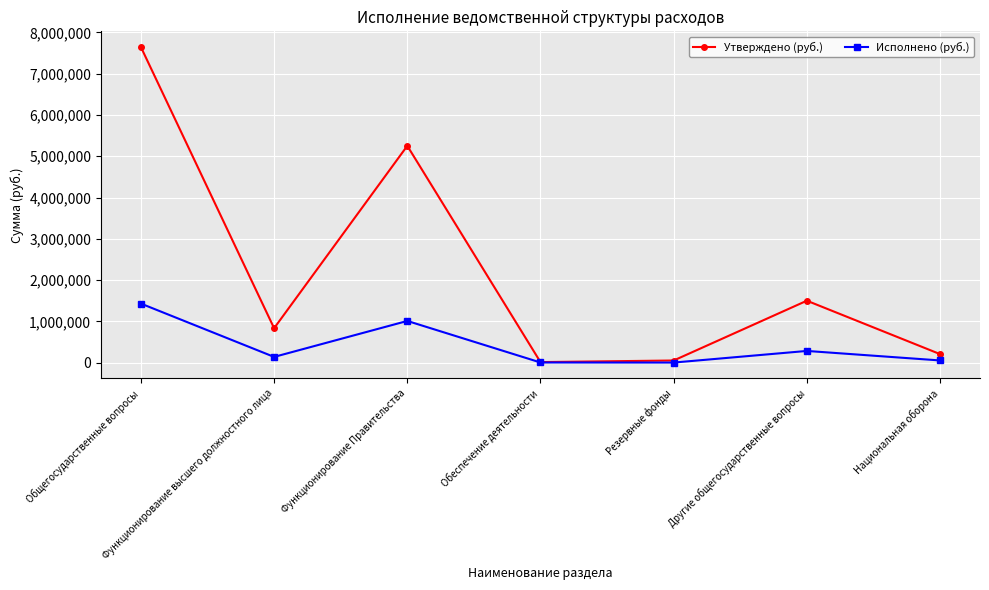

At which label does Исполнено (руб.) reach its peak?

Общегосударственные вопросы